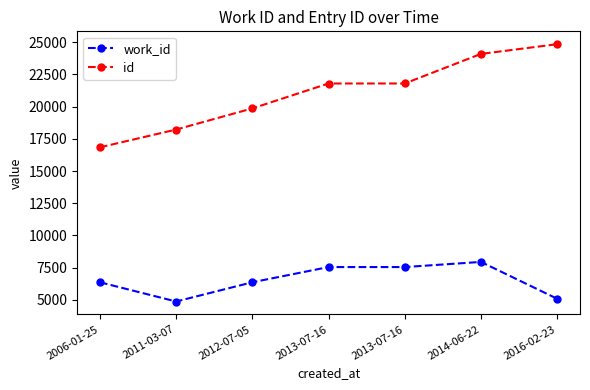

The value of id at 2013-07-16 is 21791. True or false?

True